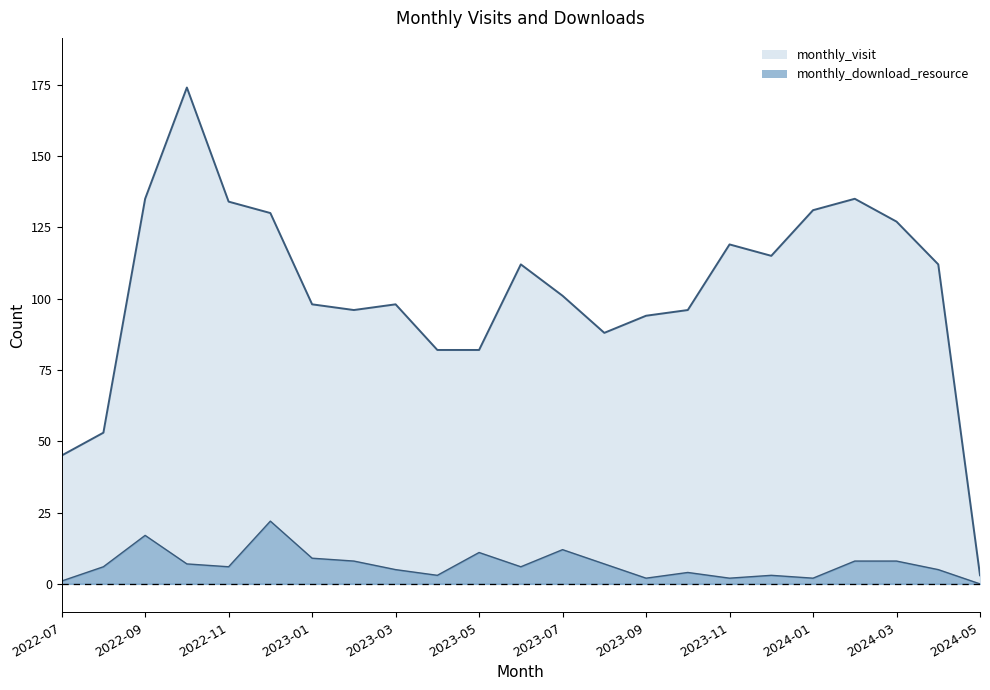

Reading left to right, what are all the values shown in this chart?

monthly_visit: 2022-07=45	2022-08=53	2022-09=135	2022-10=174	2022-11=134	2022-12=130	2023-01=98	2023-02=96	2023-03=98	2023-04=82	2023-05=82	2023-06=112	2023-07=101	2023-08=88	2023-09=94	2023-10=96	2023-11=119	2023-12=115	2024-01=131	2024-02=135	2024-03=127	2024-04=112	2024-05=3
monthly_download_resource: 2022-07=1	2022-08=6	2022-09=17	2022-10=7	2022-11=6	2022-12=22	2023-01=9	2023-02=8	2023-03=5	2023-04=3	2023-05=11	2023-06=6	2023-07=12	2023-08=7	2023-09=2	2023-10=4	2023-11=2	2023-12=3	2024-01=2	2024-02=8	2024-03=8	2024-04=5	2024-05=0